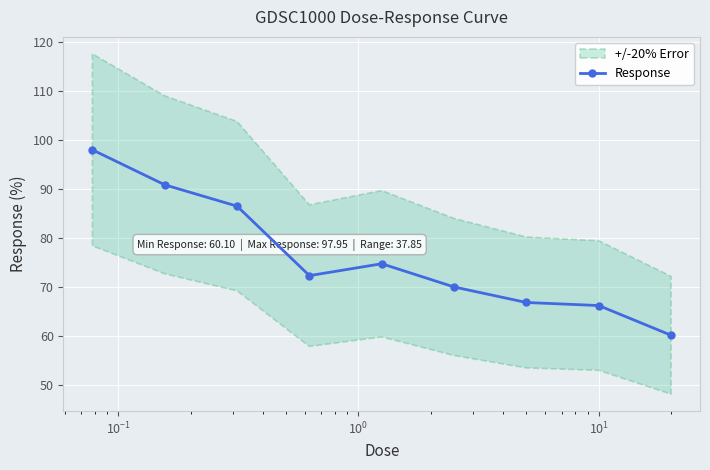

What is the value of the Response point at the 6th from the left?

70.0